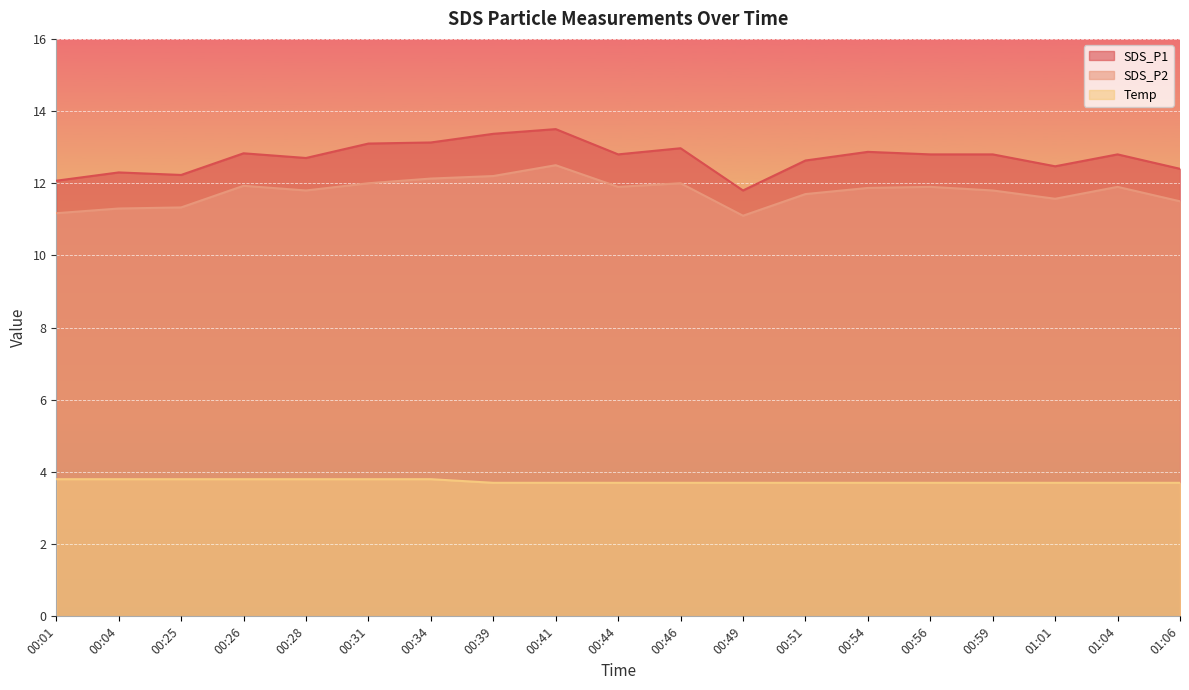

Which has a higher value, 00:01 or 00:25?

00:25